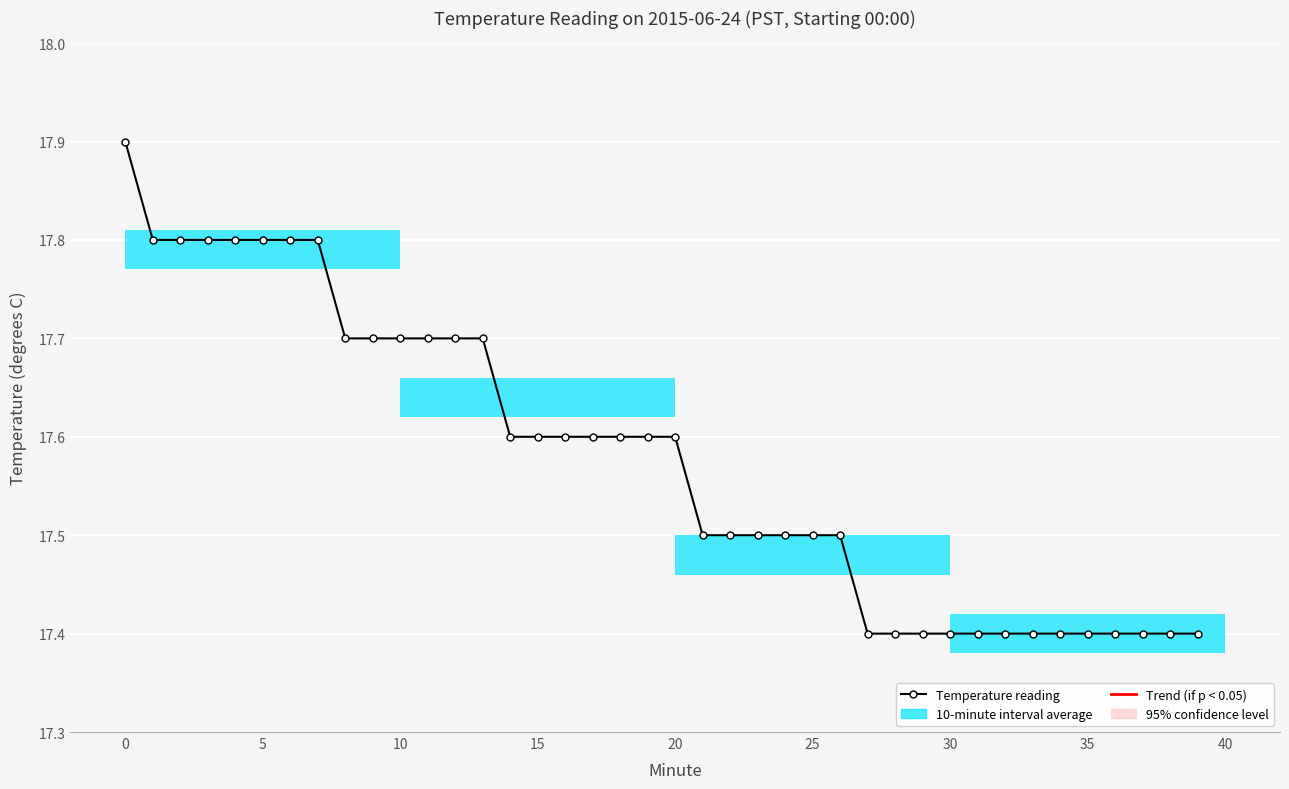

Is it true that the value at 32 is 17.4?

True